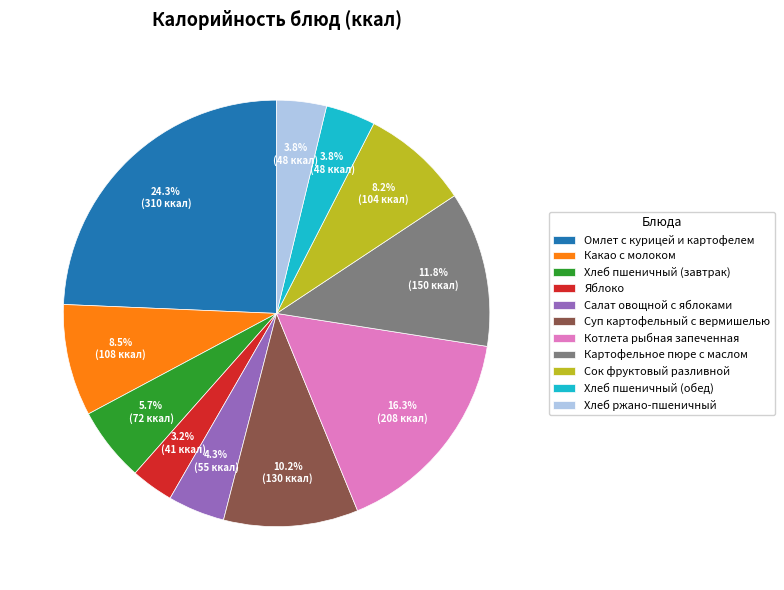

To the nearest percent, what is the combined percentage of Омлет с курицей и картофелем and Хлеб пшеничный (обед)?

28%